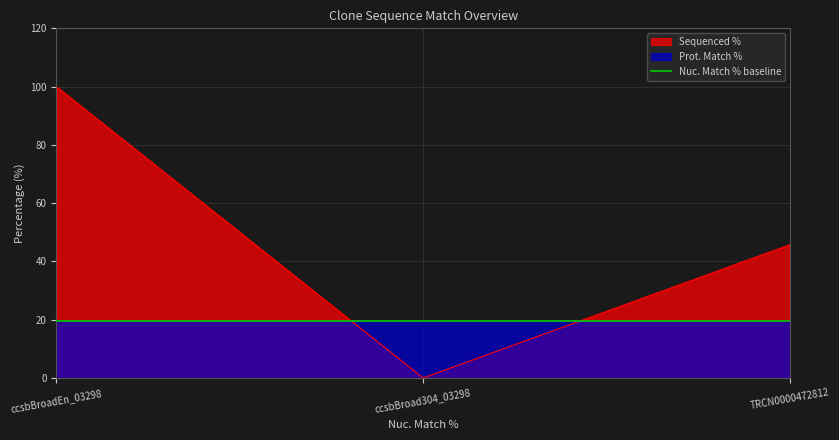

Reading right to left, what are all the values shown in this chart?

45.7	0.0	100.0